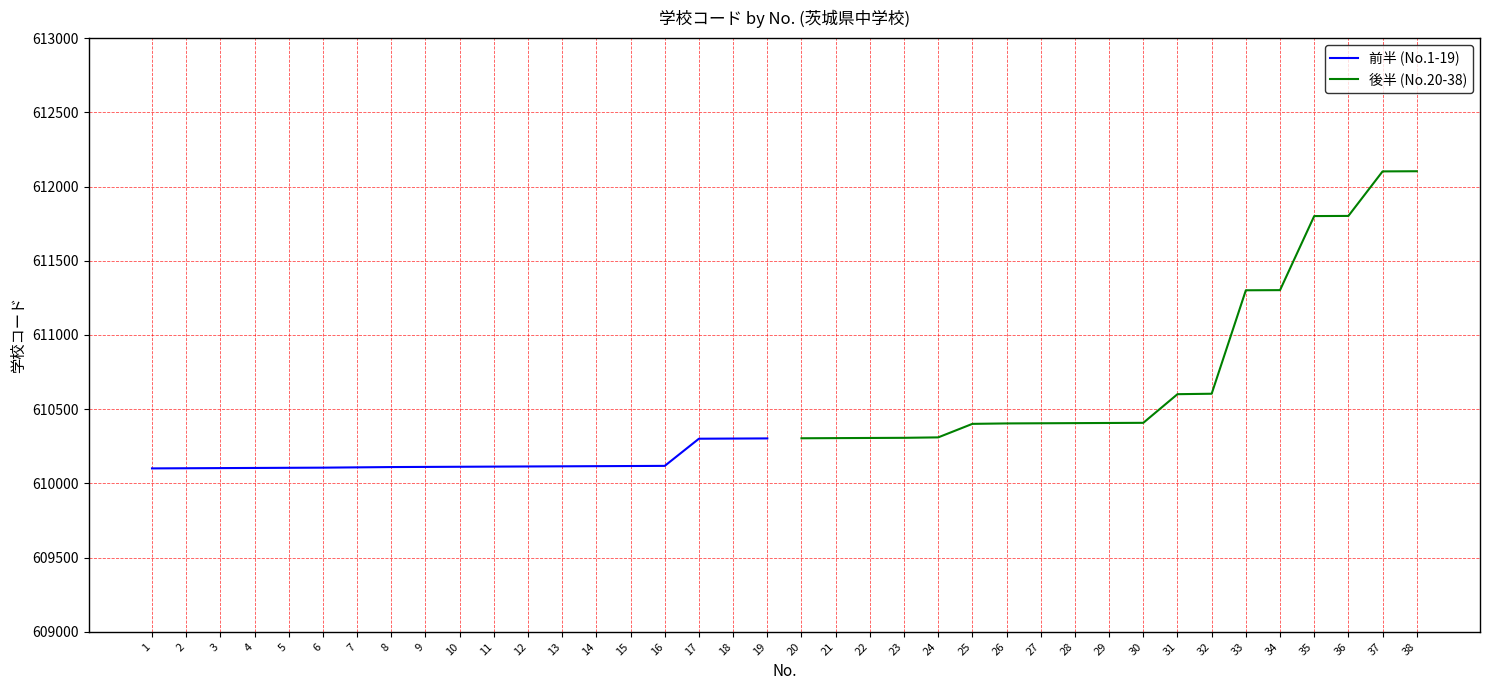

Is it true that 前半 (No.1-19) equals 339725 at 4?

False